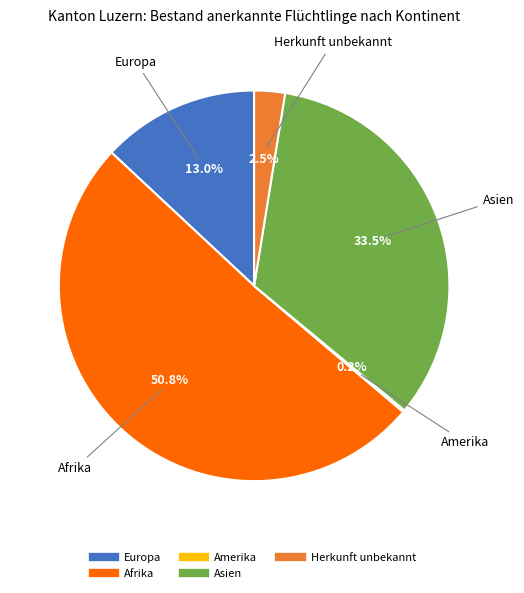

What portion of the pie excludes Herkunft unbekannt?

97.5%